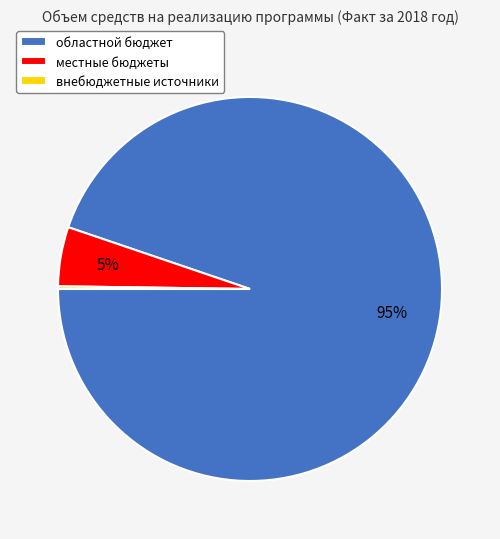

Between областной бюджет and местные бюджеты, which is larger?

областной бюджет